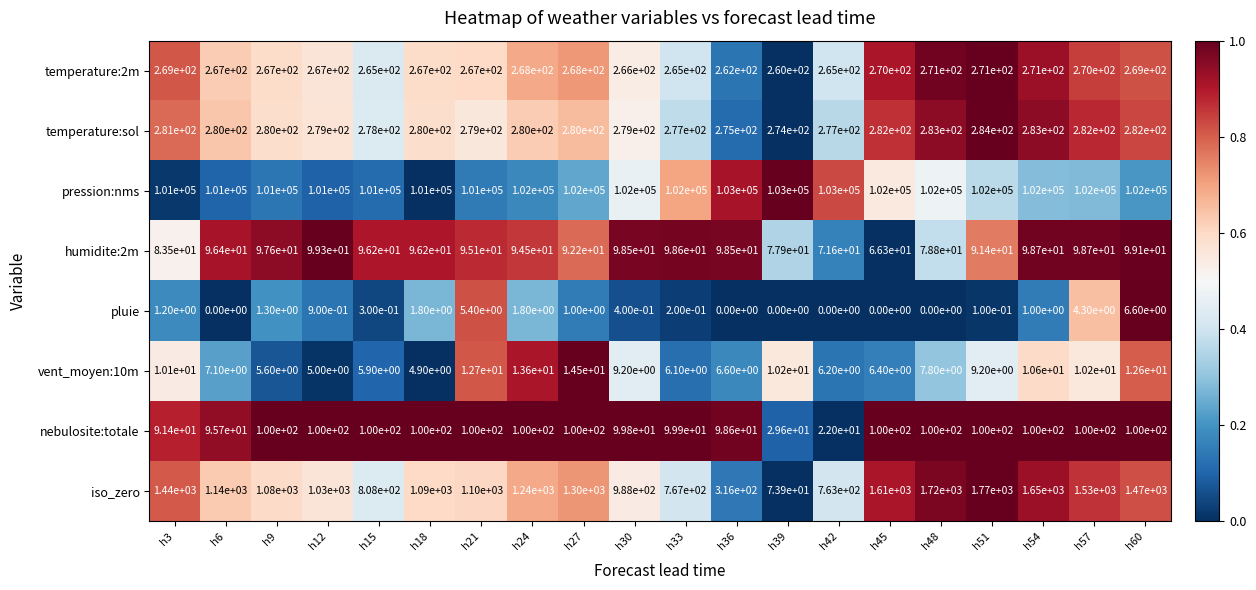

At which label is nebulosite:totale closest to 61?

h3